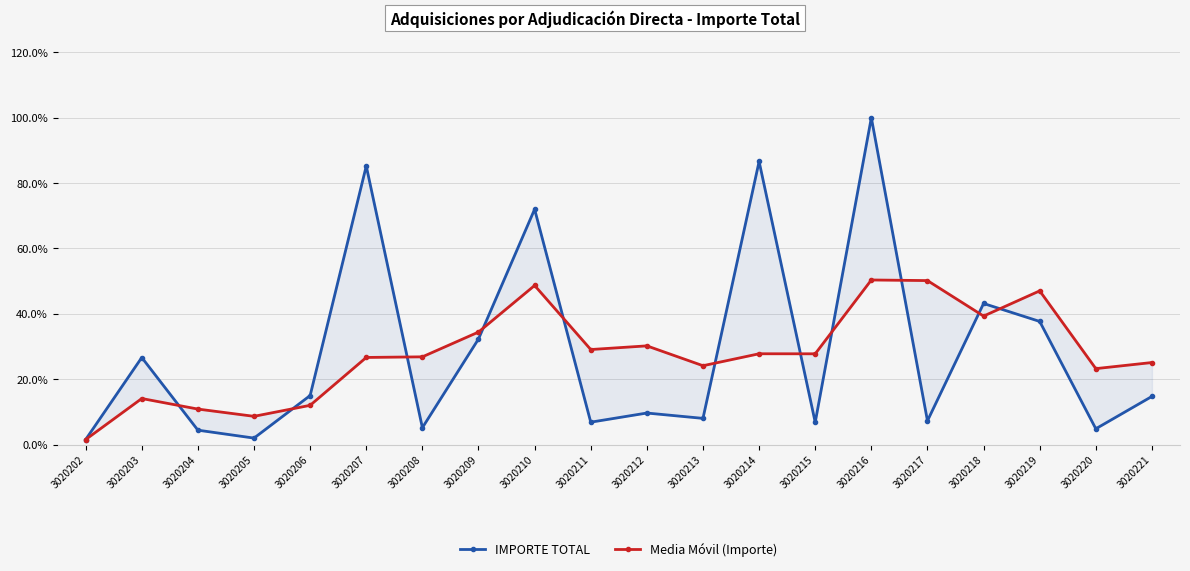

Is the value of Media Móvil (Importe) at 3020202 greater than the value of IMPORTE TOTAL at 3020221?

No